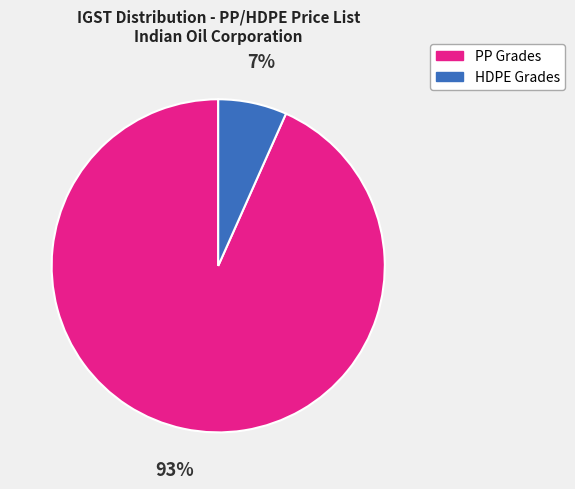

What is the largest slice in the pie chart?

PP Grades